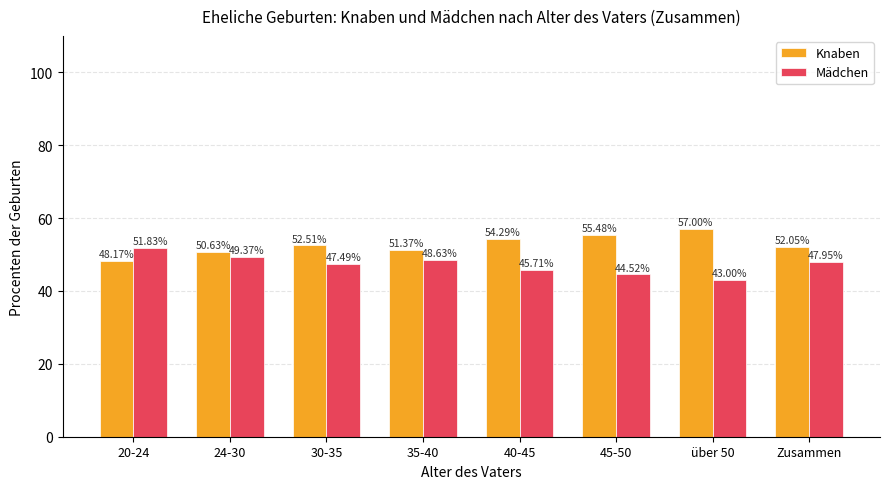

What is the average value of the Knaben series?

52.7